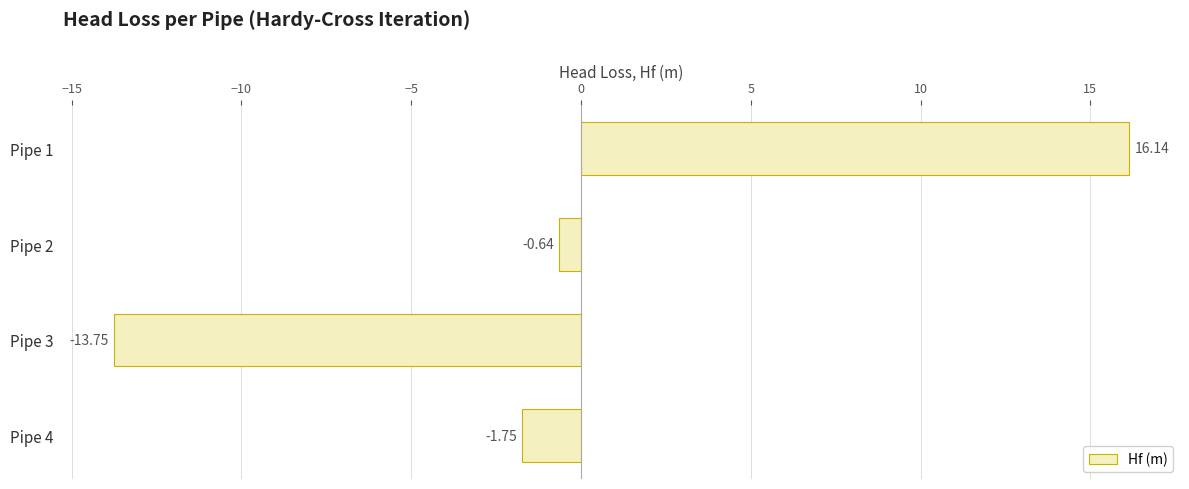

Rank the categories by value from lowest to highest.

Pipe 3, Pipe 4, Pipe 2, Pipe 1